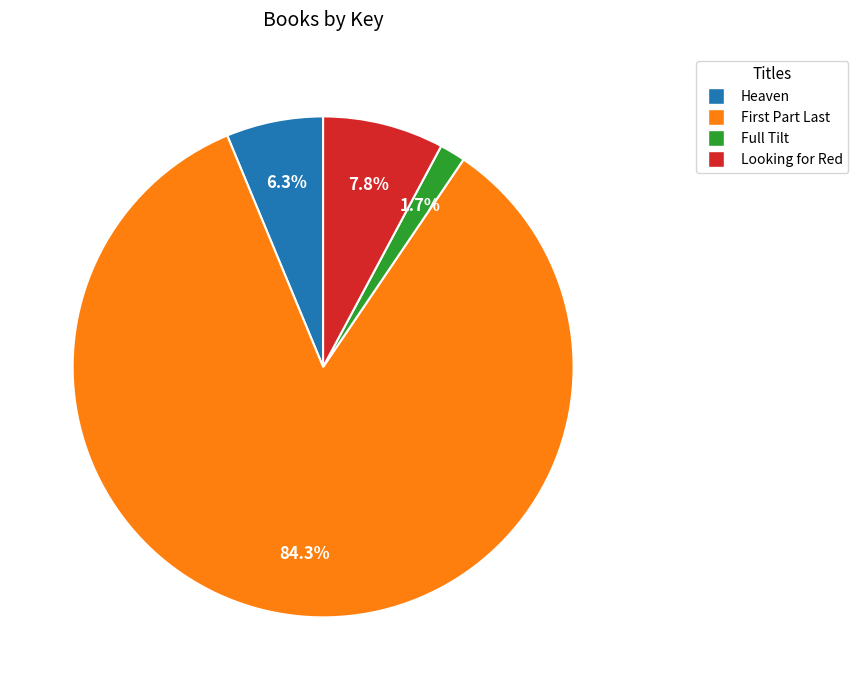

Rank the categories by value from lowest to highest.

Full Tilt, Heaven, Looking for Red, First Part Last